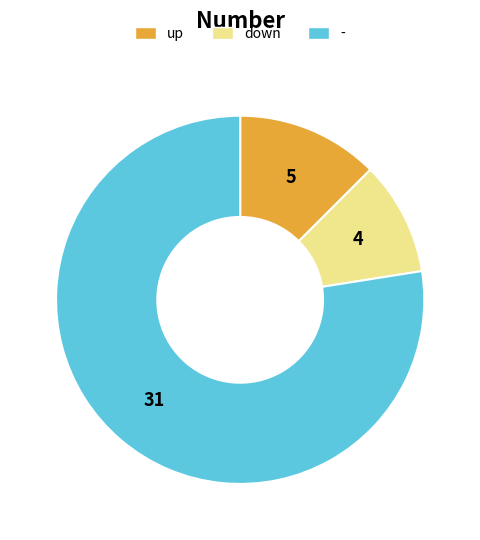

How many segments does this pie chart have?

3